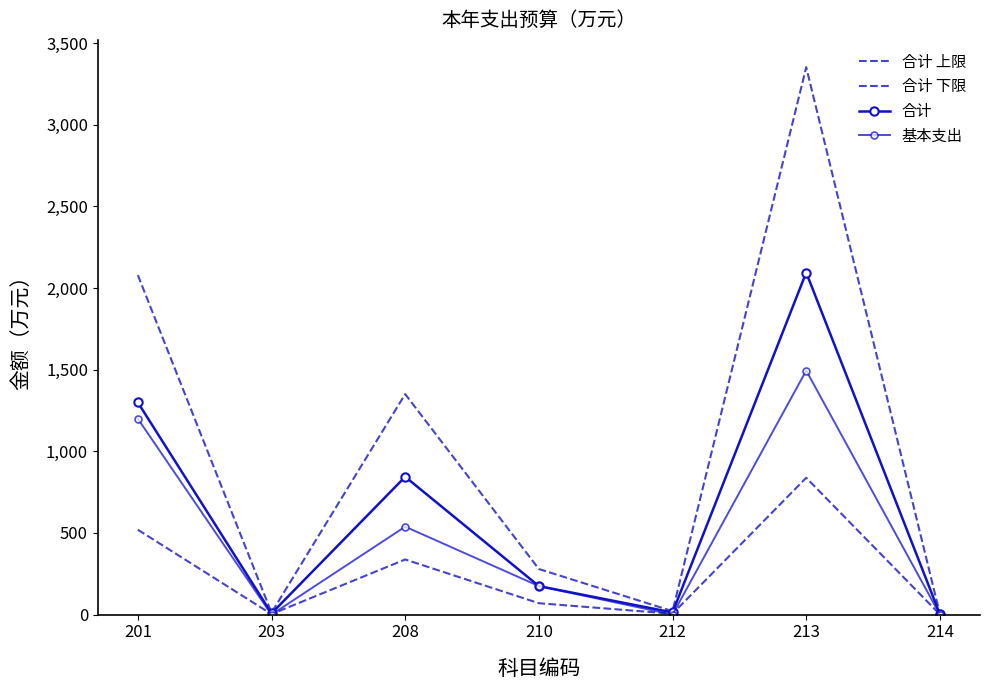

What is the difference between the maximum and second lowest values in the 基本支出 series?

1494.4